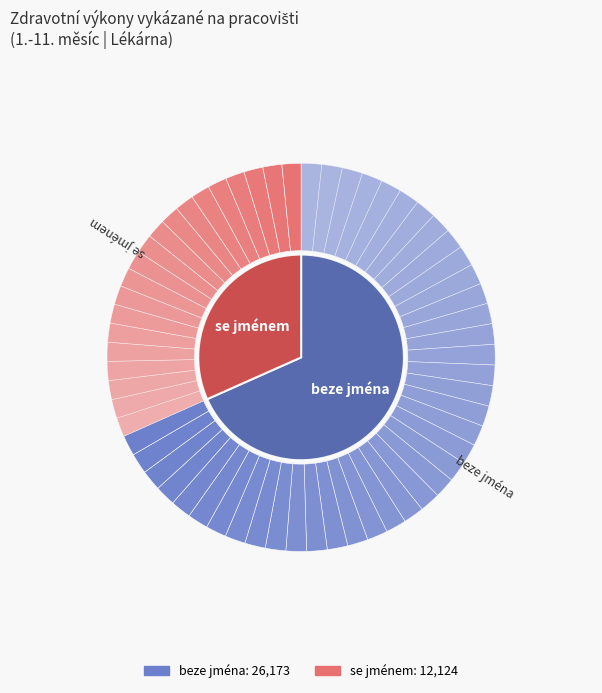

What is the change in value from beze jména to se jménem?

-14049